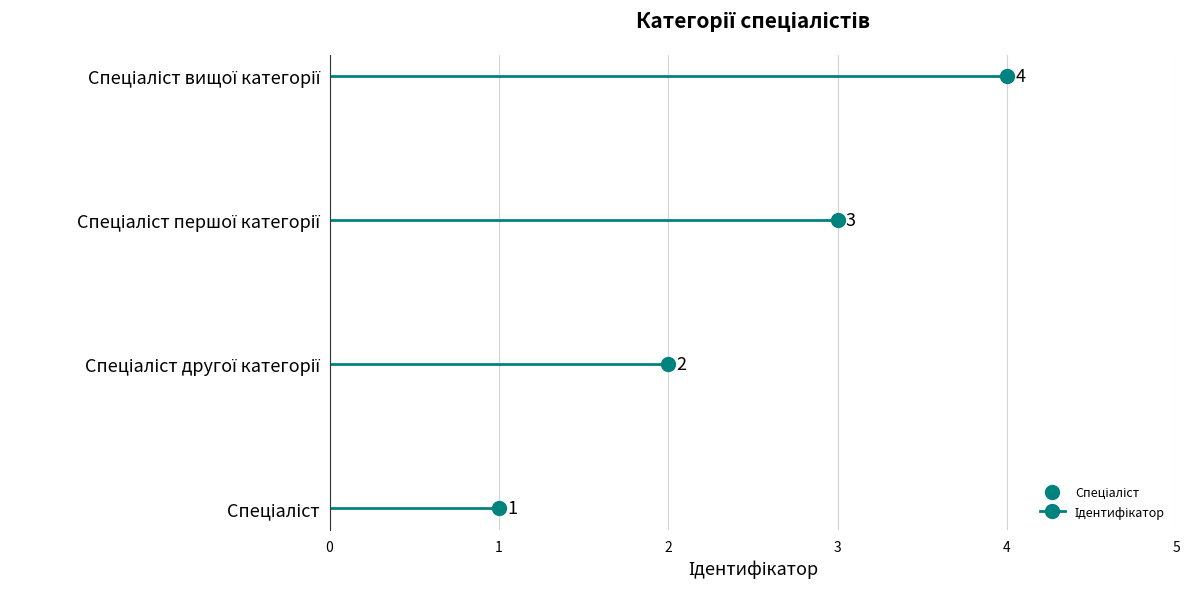

List the labels in order of value, largest first.

Спеціаліст вищої категорії, Спеціаліст першої категорії, Спеціаліст другої категорії, Спеціаліст